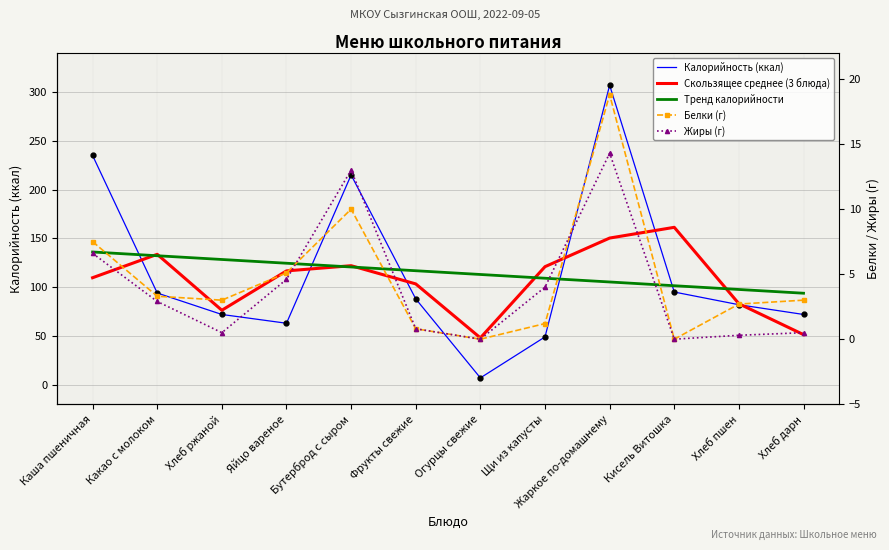

How many interior local valleys does the Жиры (г) series have?

3